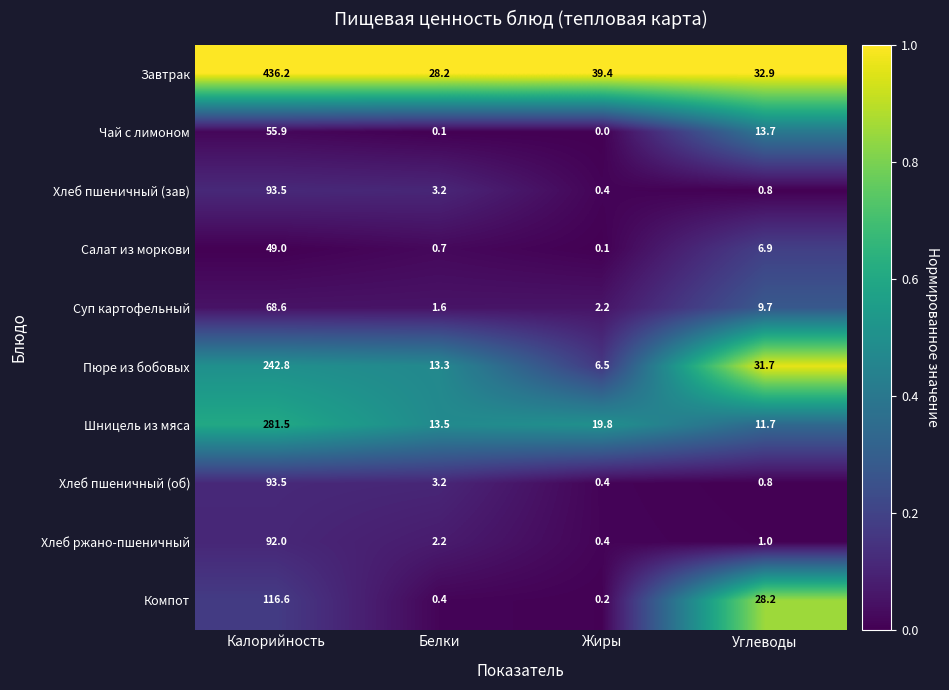

What is the average value of the Хлеб ржано-пшеничный series?

23.9